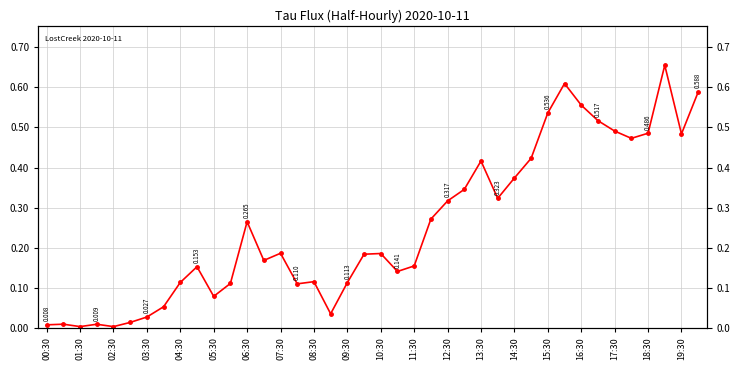

What is the greatest value displayed?

0.7